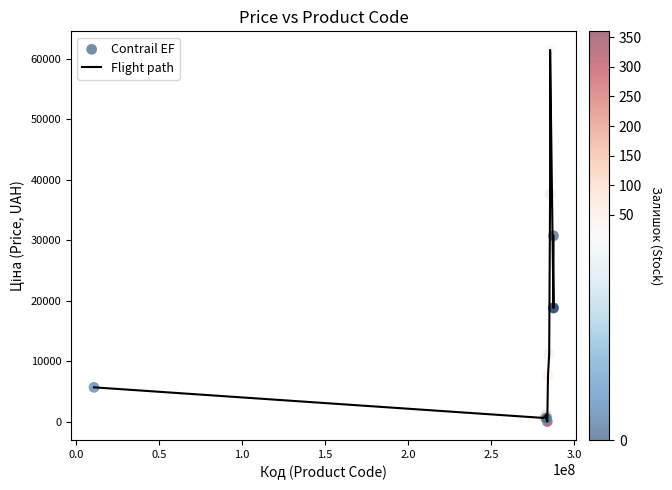

What is the difference between the maximum and minimum values?

61402.2